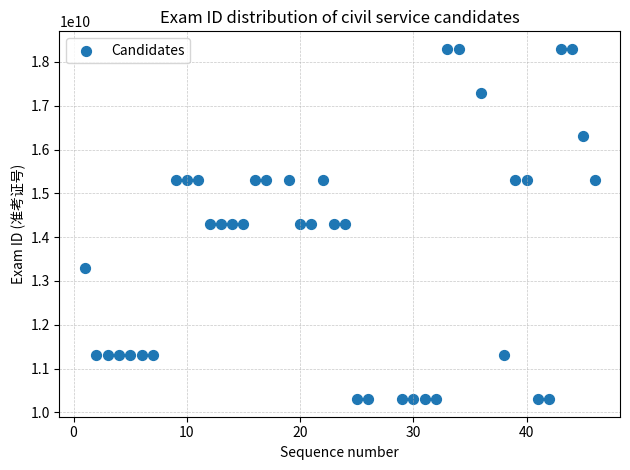

What is the range of X values (max minus min)?

45